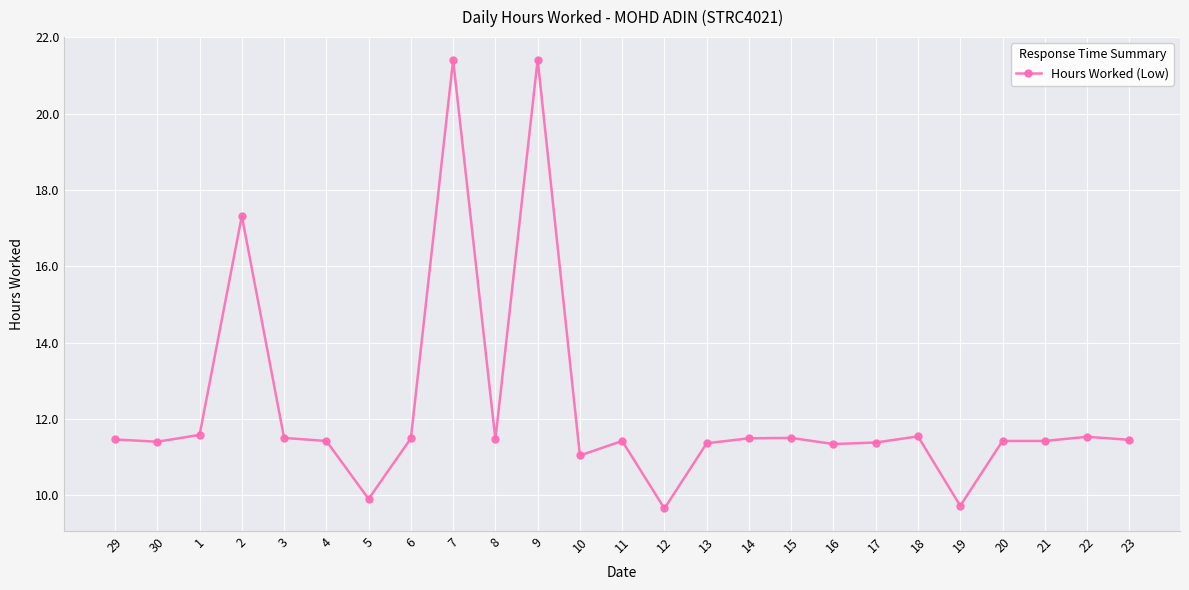

What is the average value?

12.3